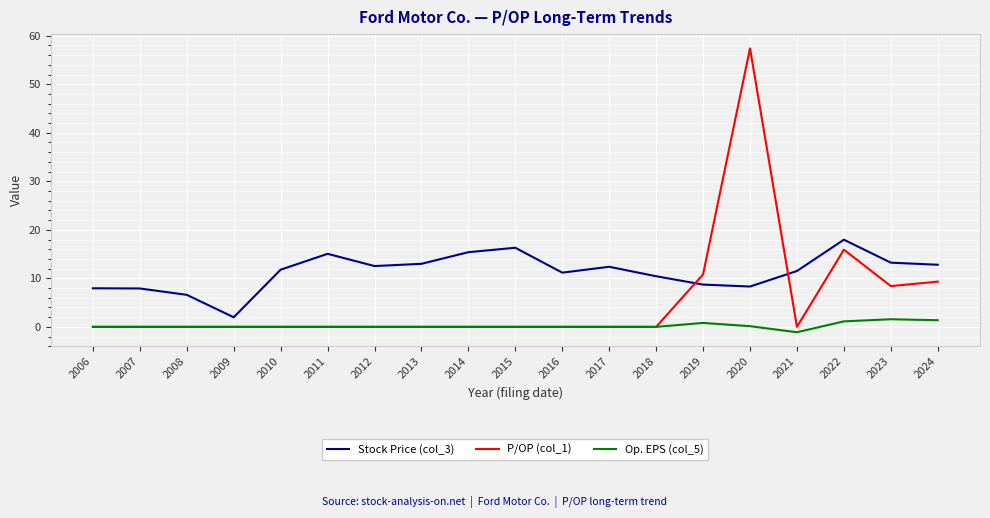

After their last crossing, which series has the higher values: Stock Price (col_3) or P/OP (col_1)?

Stock Price (col_3)